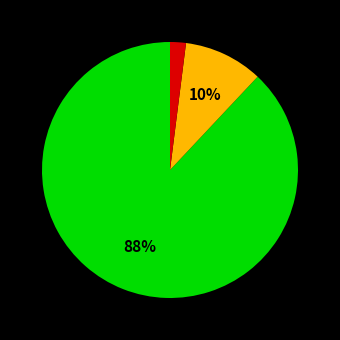

Is there a majority slice in this chart?

Yes